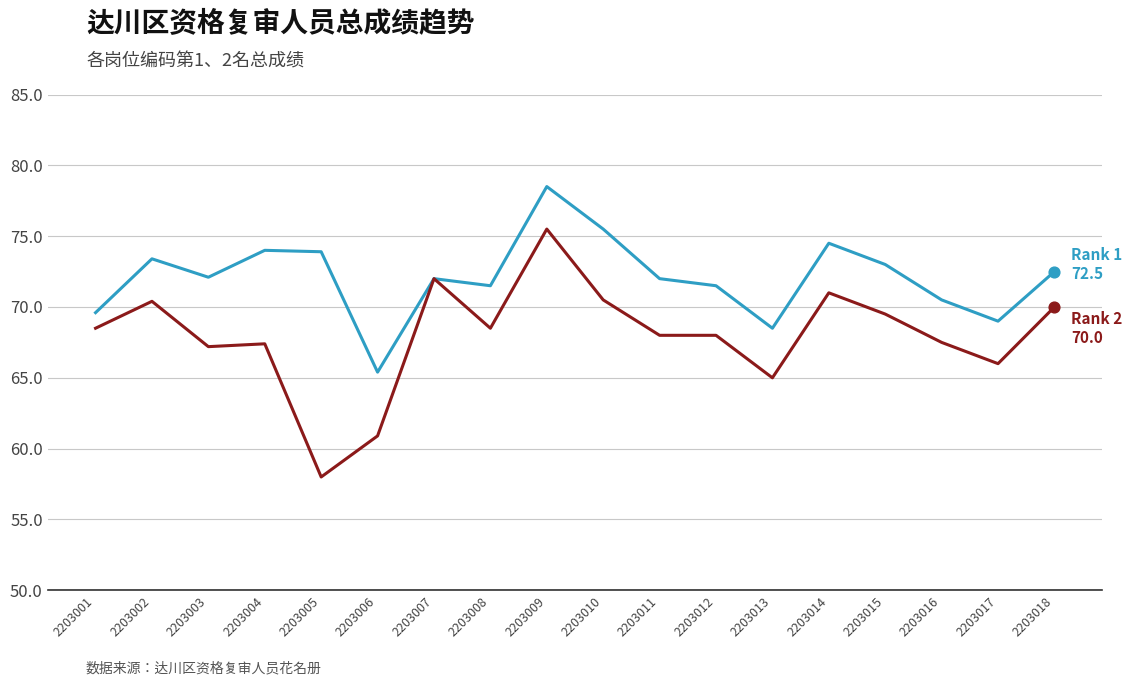

What is the difference between the highest and lowest values at 2203010?

5.0